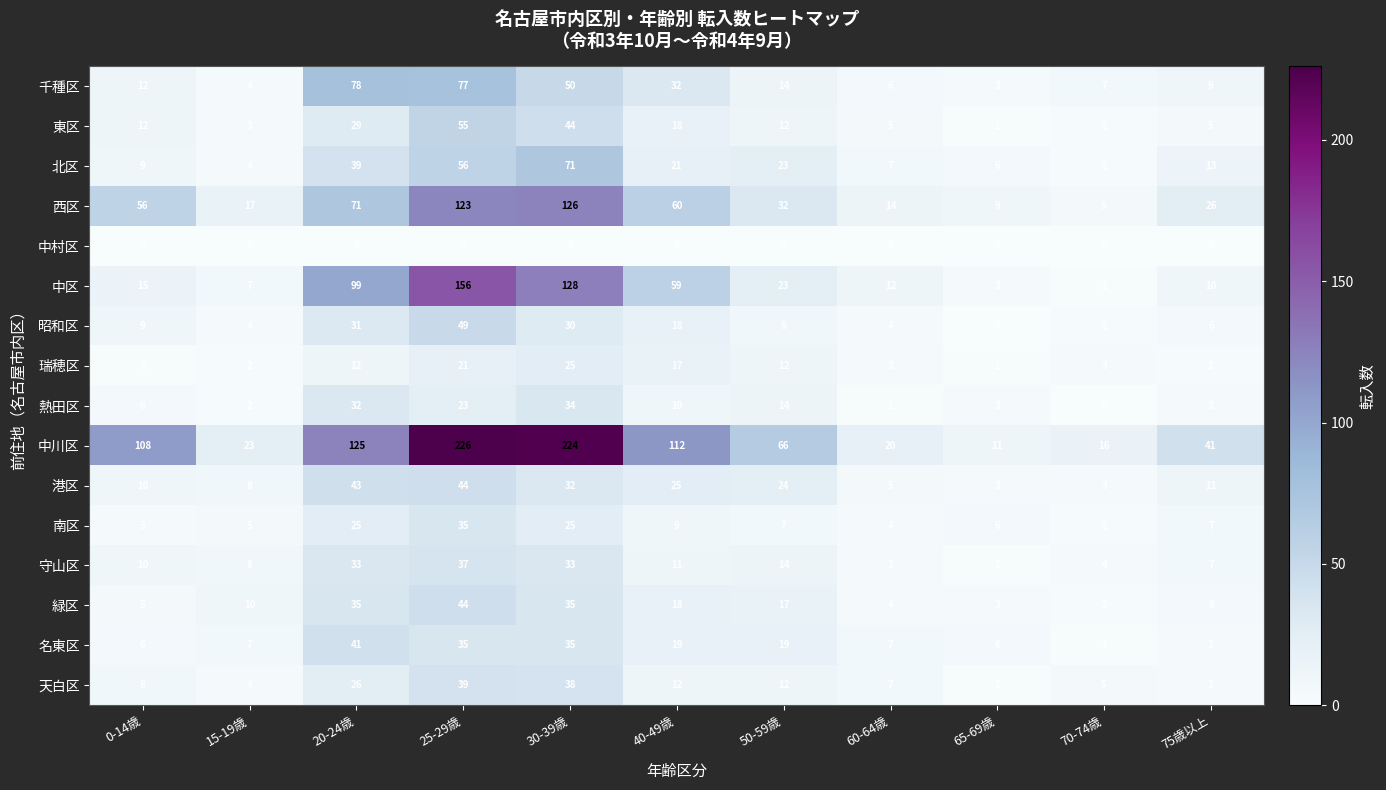

What is the difference between the highest and lowest values at 70-74歳?

16